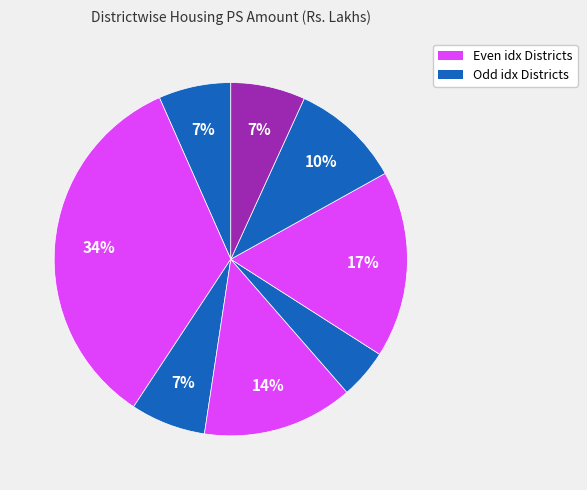

How many segments does this pie chart have?

8